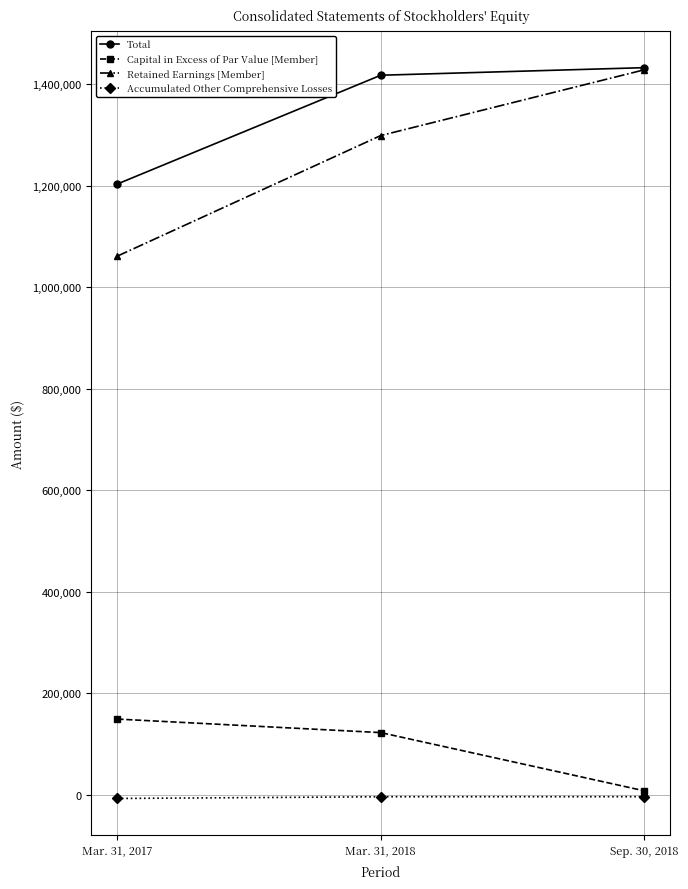

At how many categories does at least one series exceed 817290?

3